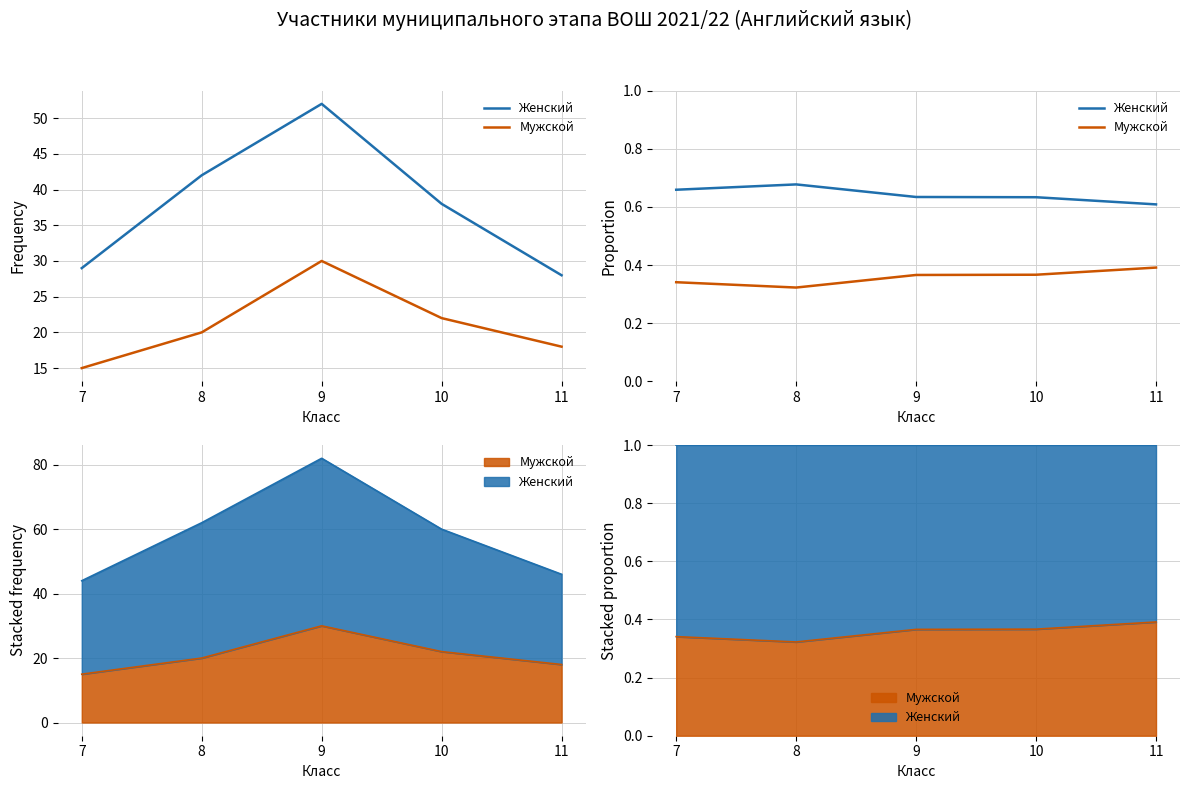

What is the difference between the maximum and minimum values in the Мужской series?

0.1